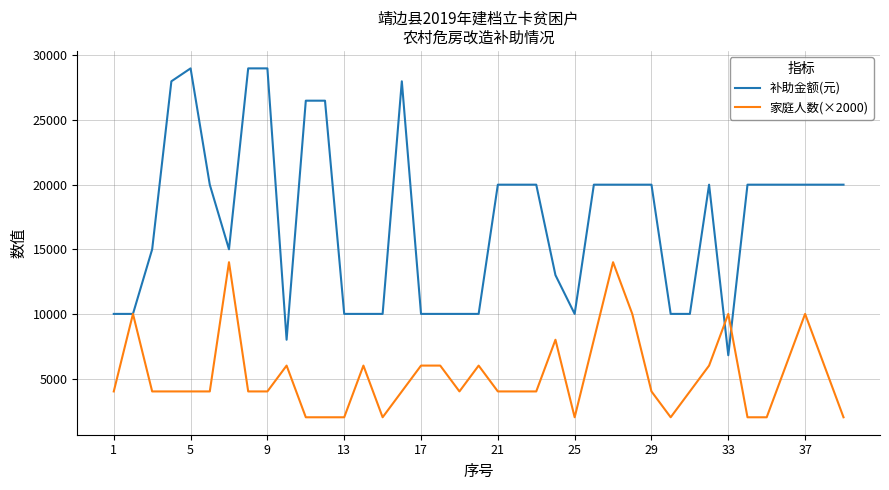

What is the maximum value shown in the chart?

29000